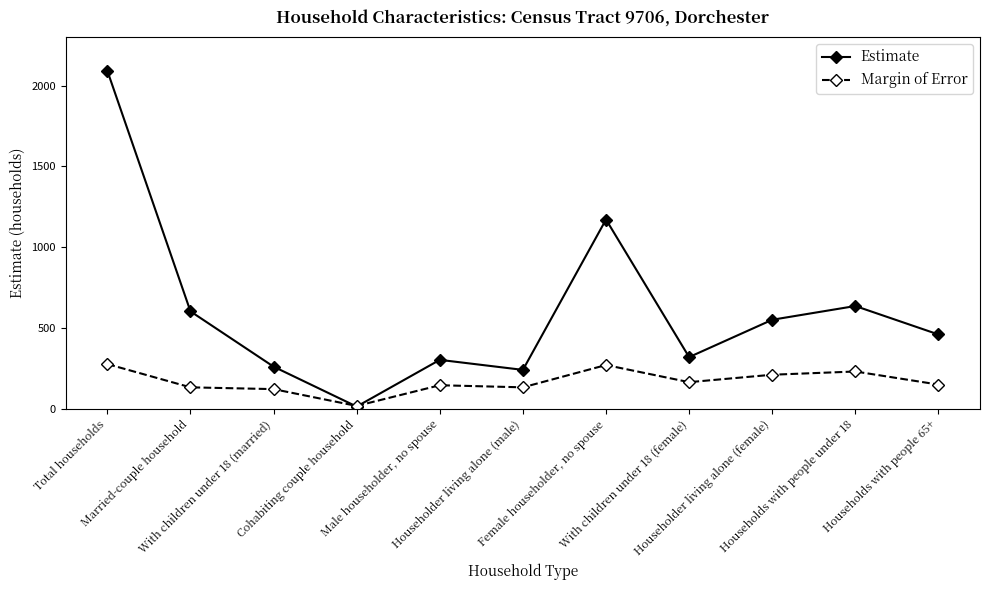

Does the chart display data point markers on the line(s)?

Yes